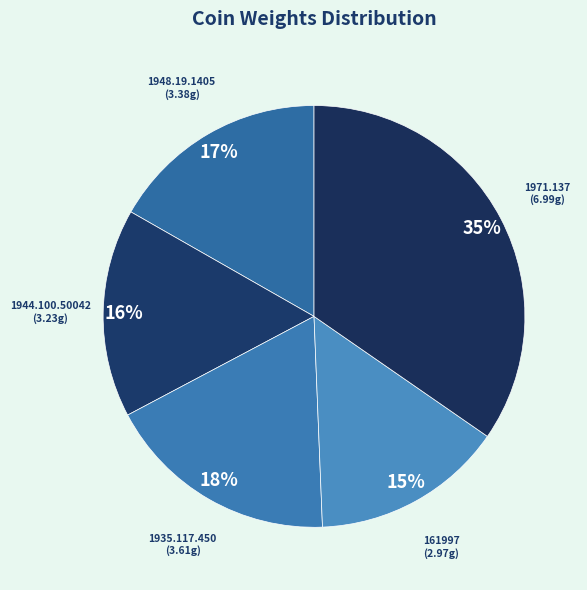

Which category has the biggest portion of the pie?

1971.137